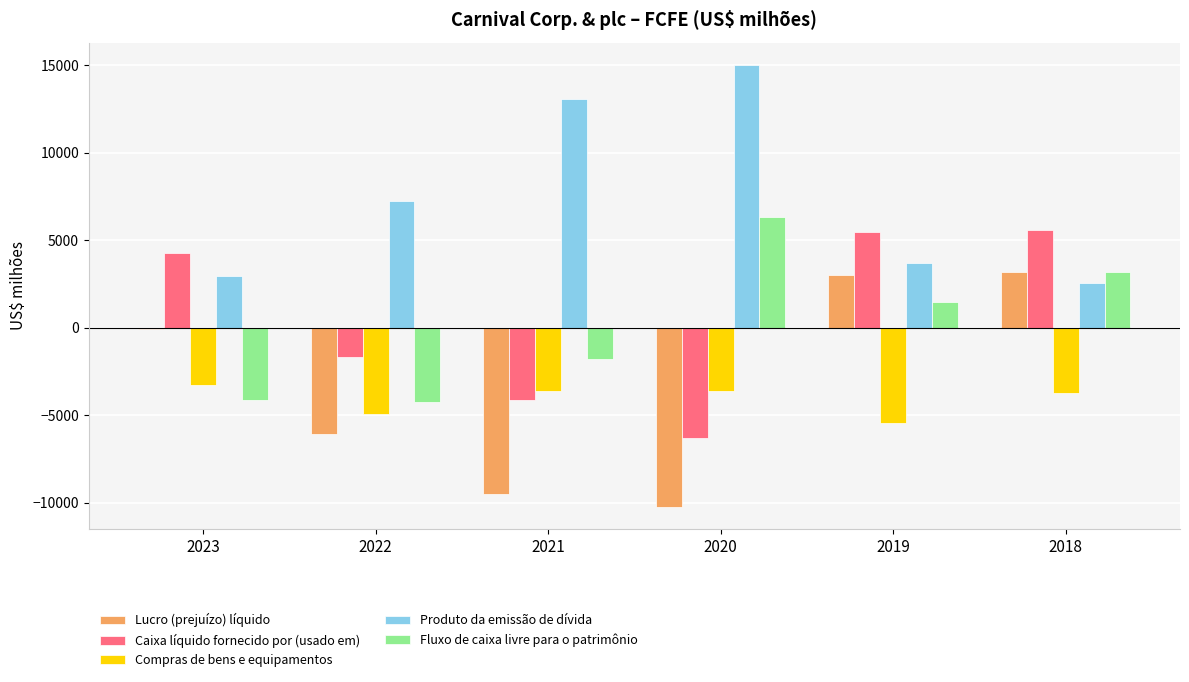

Is it true that Fluxo de caixa livre para o patrimônio equals 1464 at 2019?

True